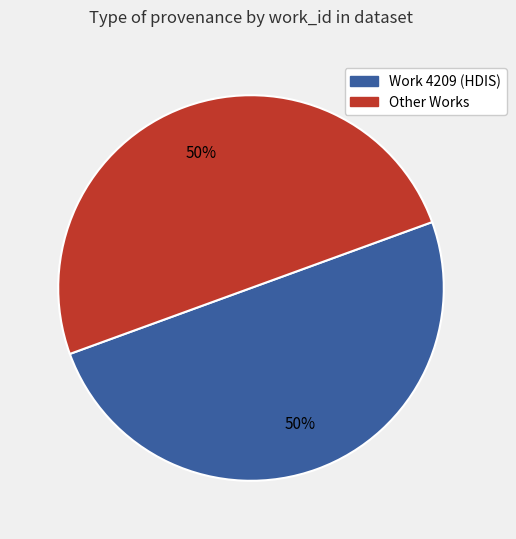

Approximately how many times larger is the value at Work 4209 (HDIS) compared to Other Works?

1.0